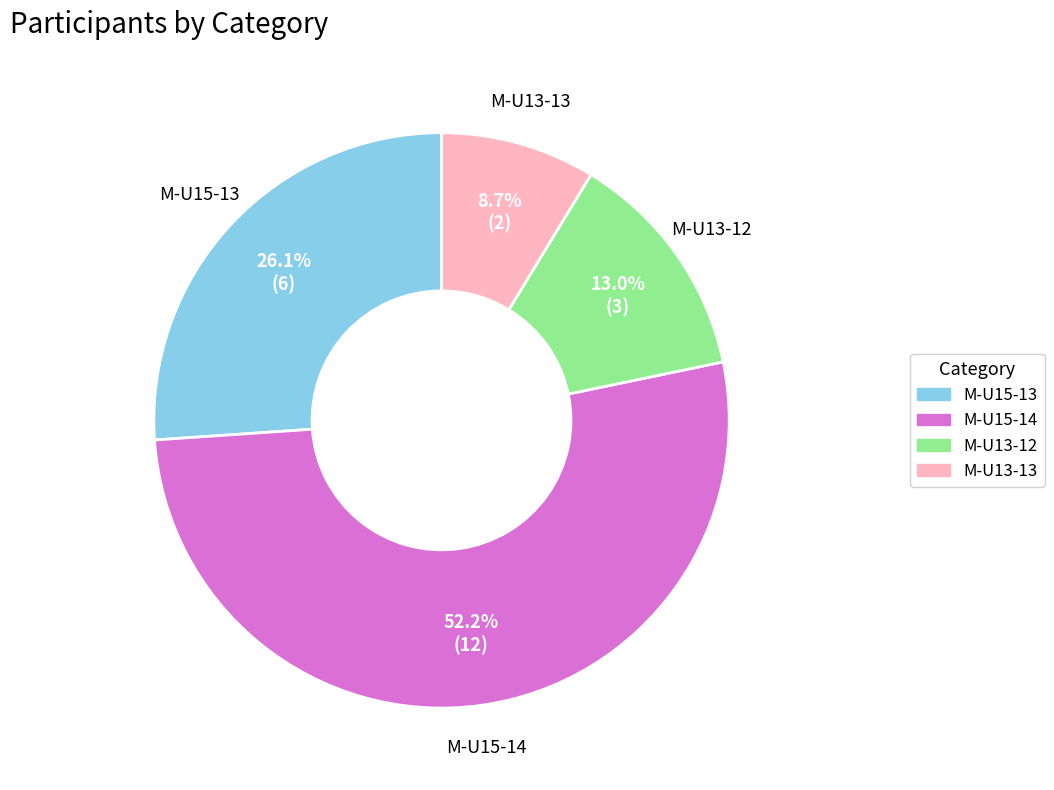

To the nearest percent, what is the combined percentage of M-U13-12 and M-U13-13?

22%